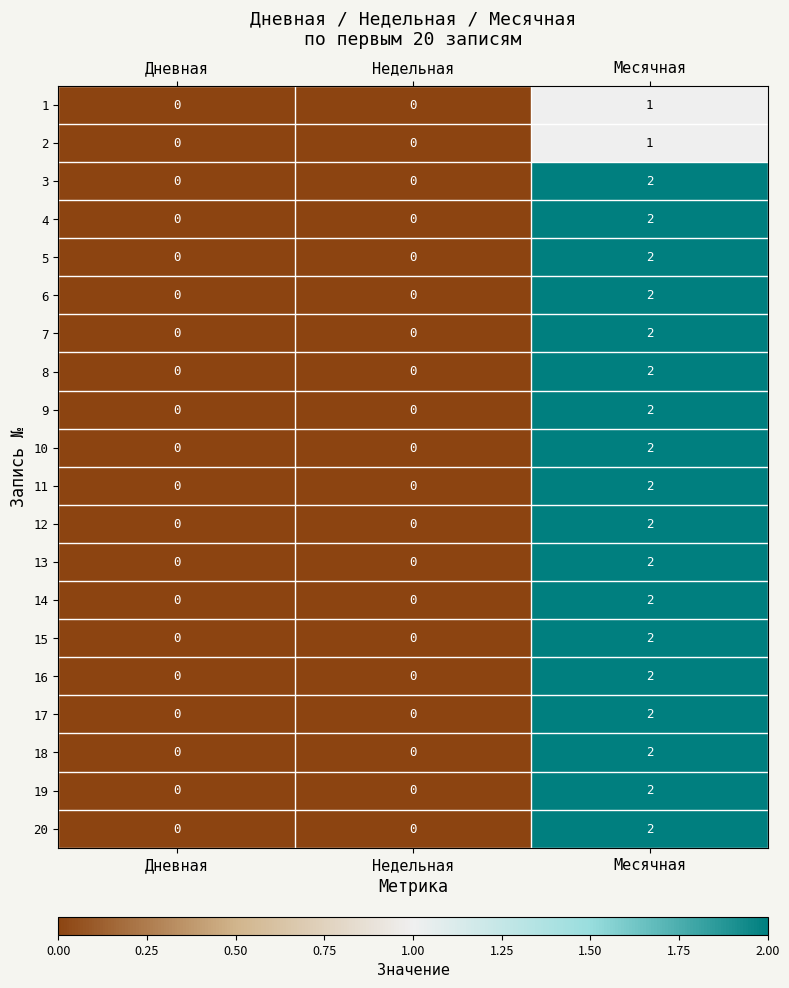

How many data points does each series have?

3